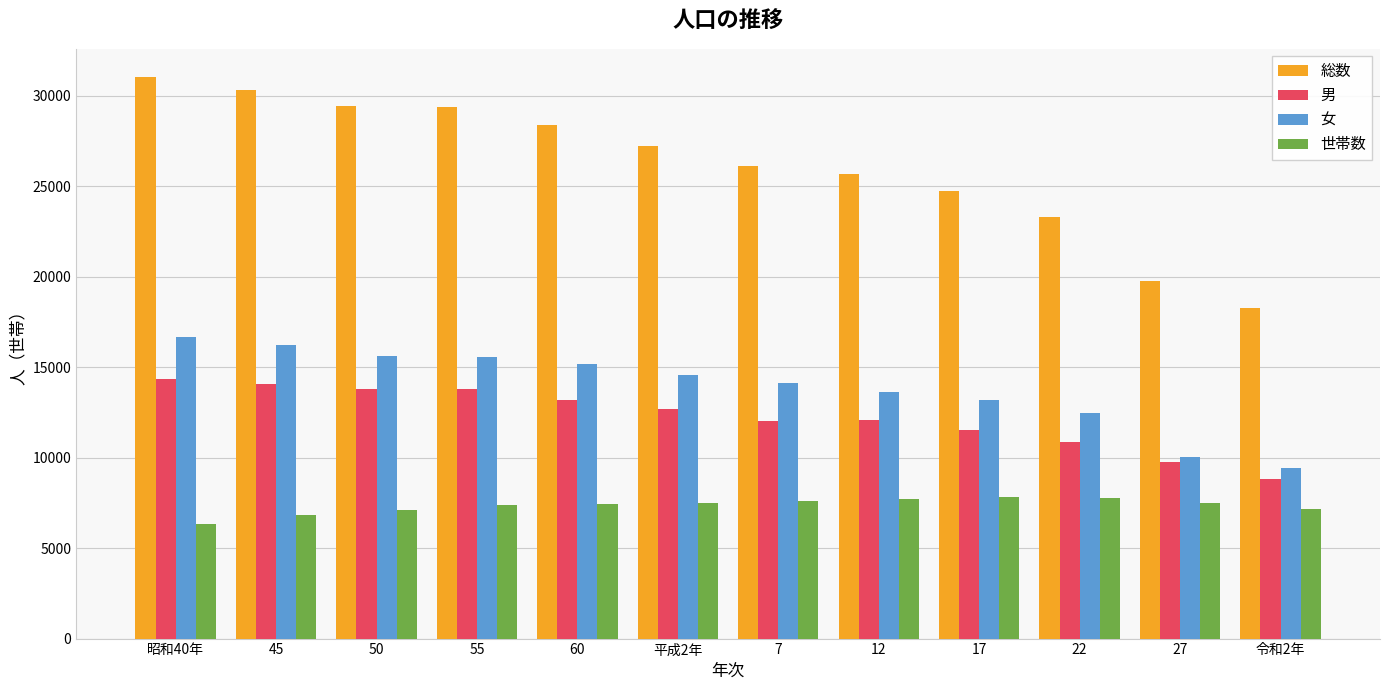

How many data points in 世帯数 are less than 7487?

6